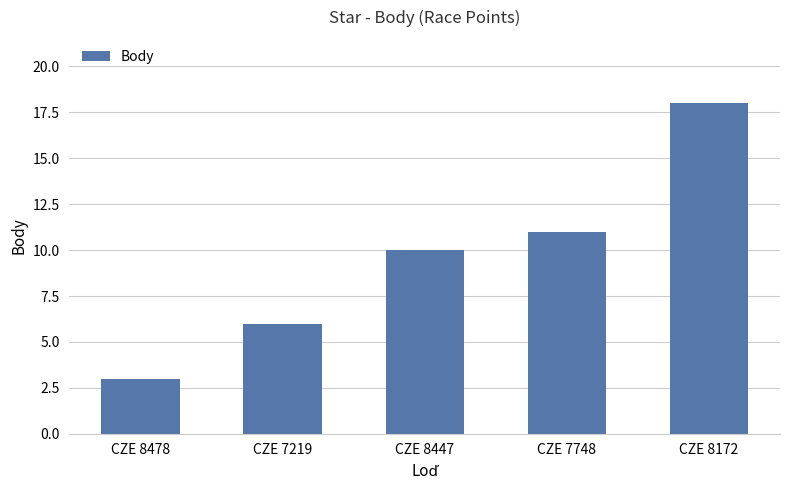

What is the label of the 1st bar from the left?

CZE 8478